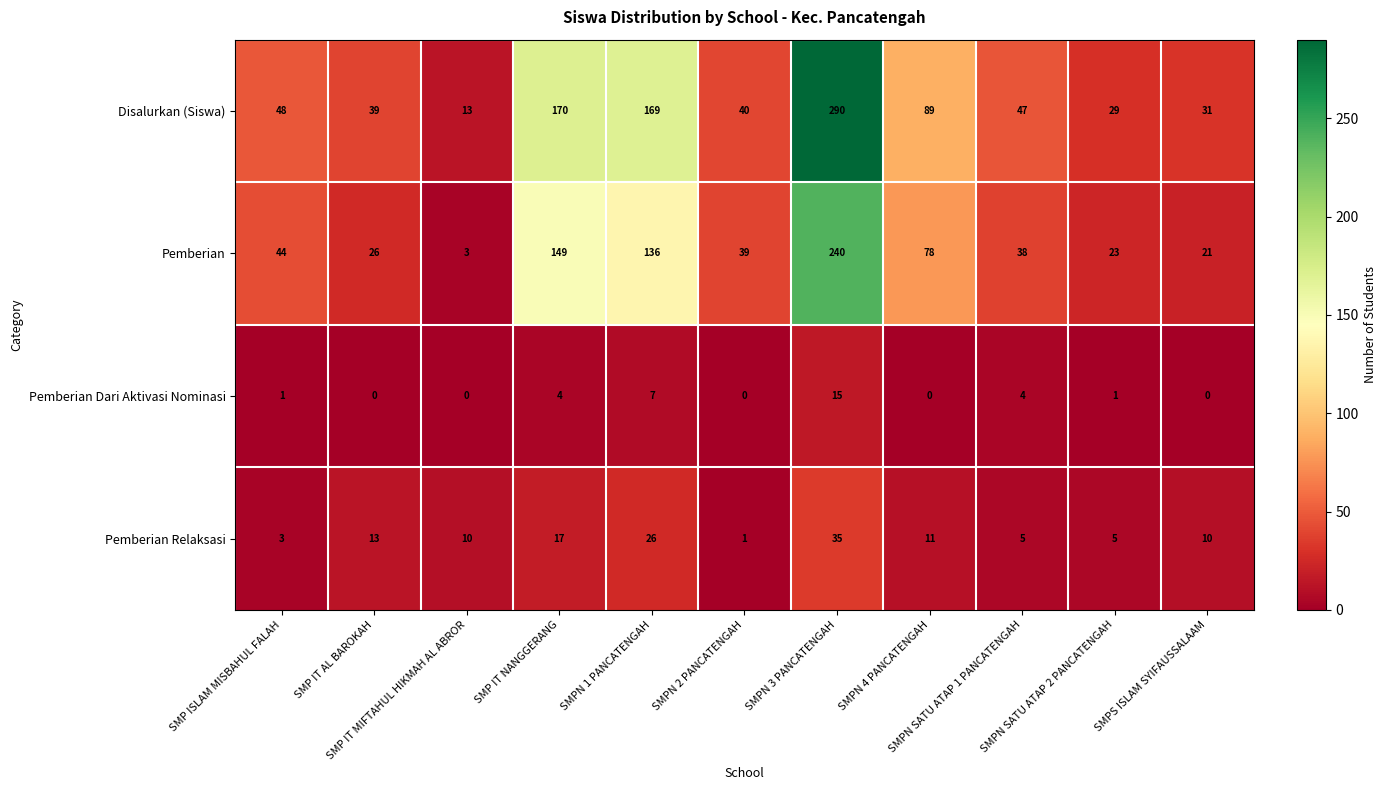

What is the average value of the Pemberian series?

72